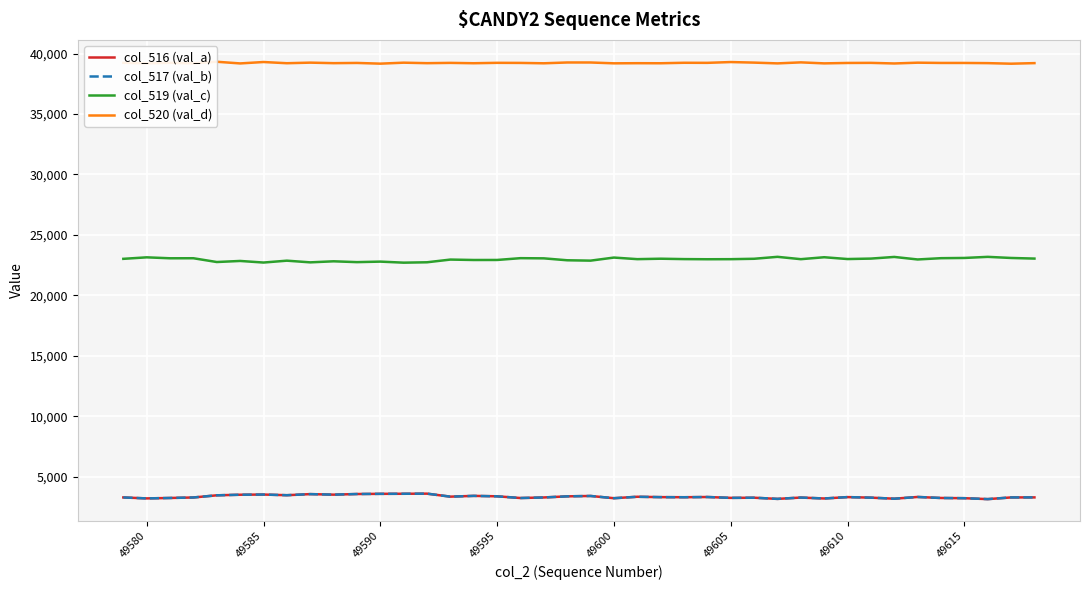

How many lines are shown in the chart?

4